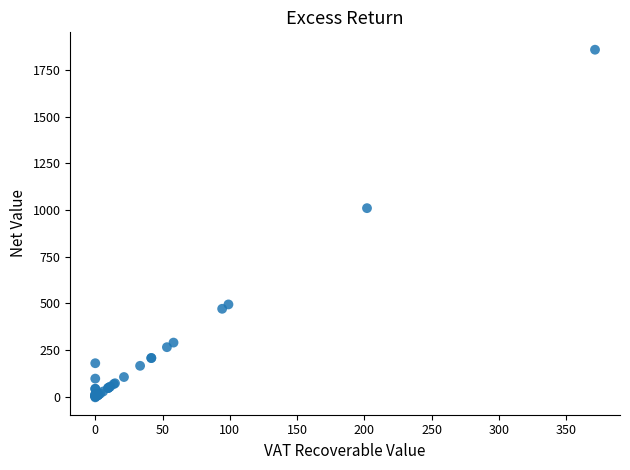

What Y value in the scatter plot is closest to 927?

1010.0